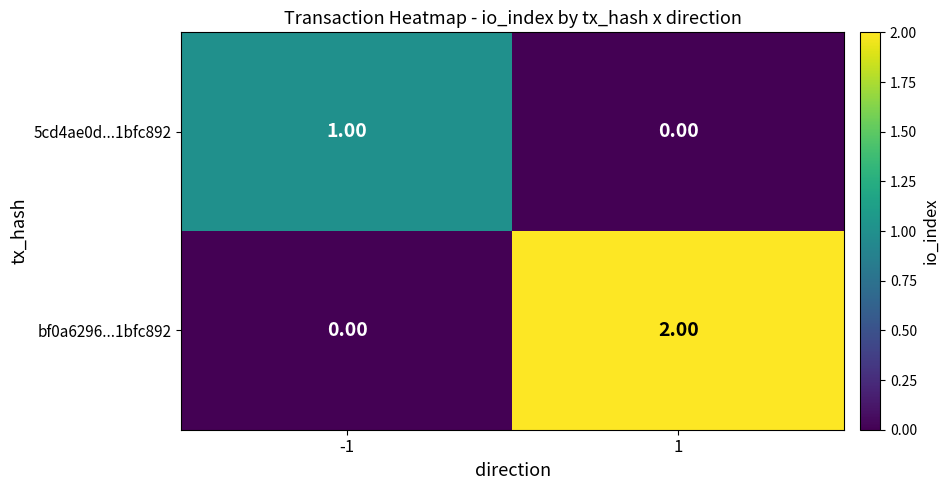

What is the spread (max minus min) of values at 1?

2